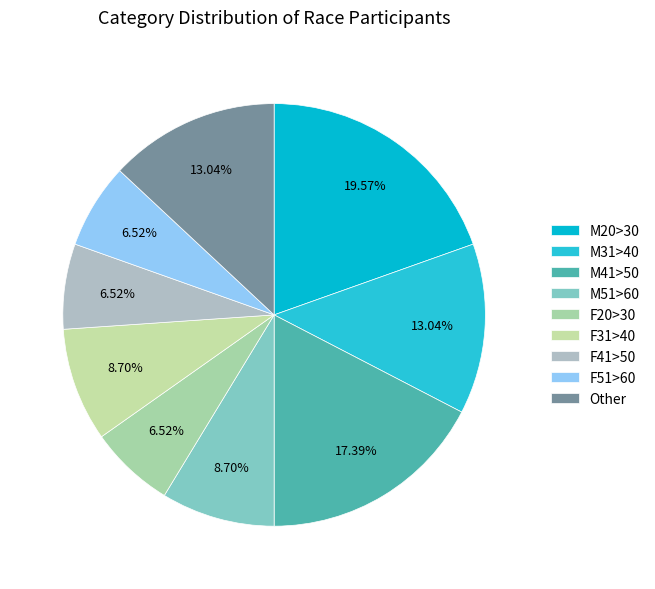

To the nearest percent, what is the combined percentage of M41>50 and F31>40?

26%